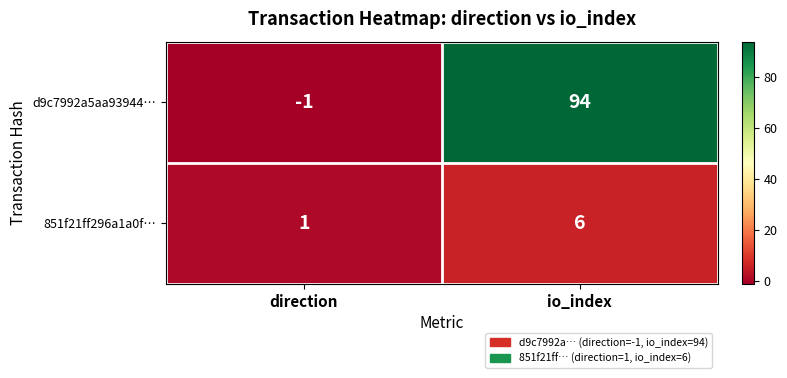

Between direction and io_index, which series saw the biggest shift?

d9c7992a5aa93944…